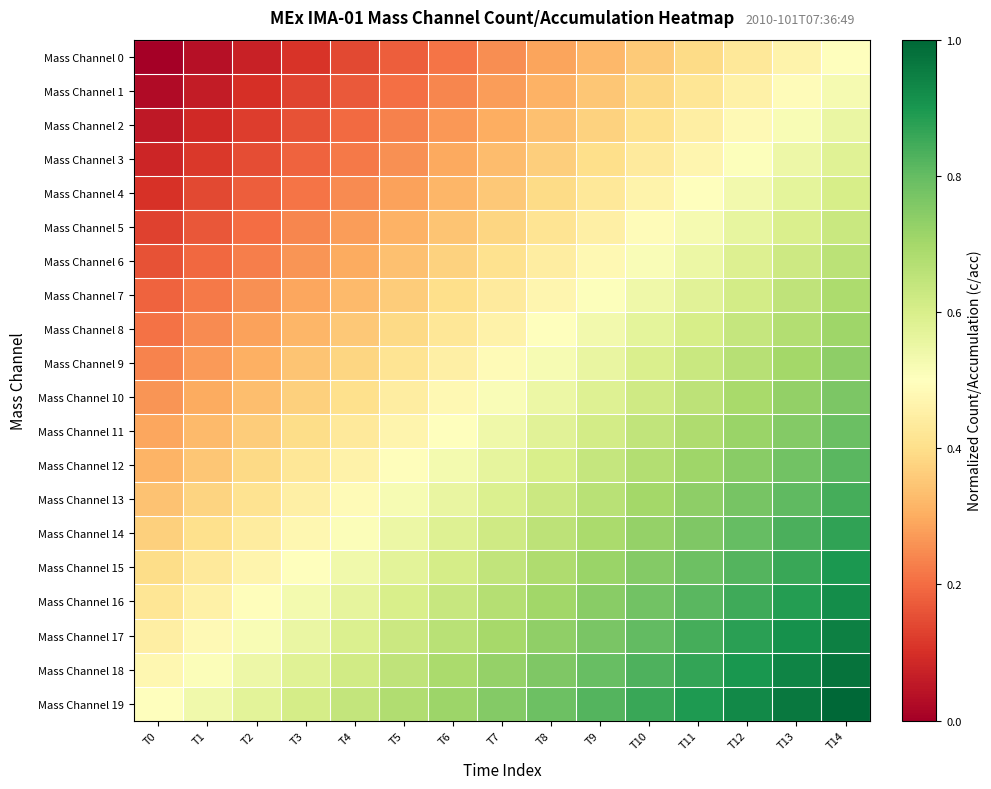

How many distinct data groups are displayed?

20